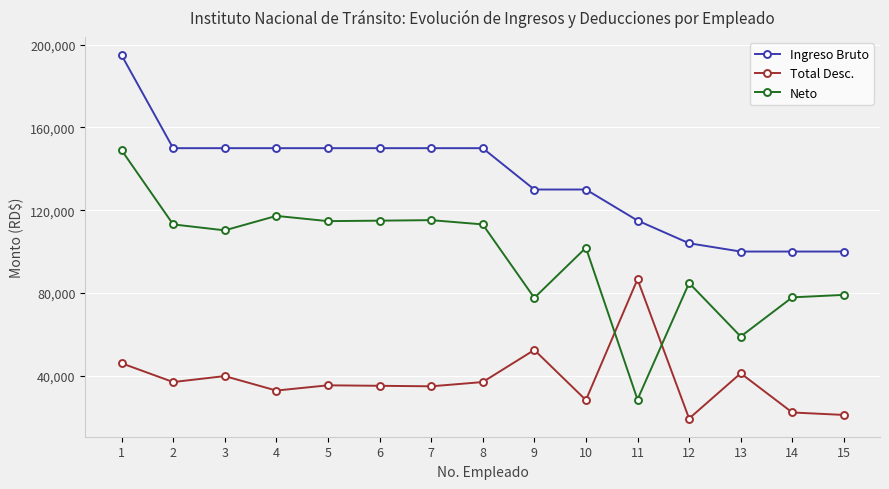

What is the value of the Total Desc. point at the 15th from the left?

20964.2